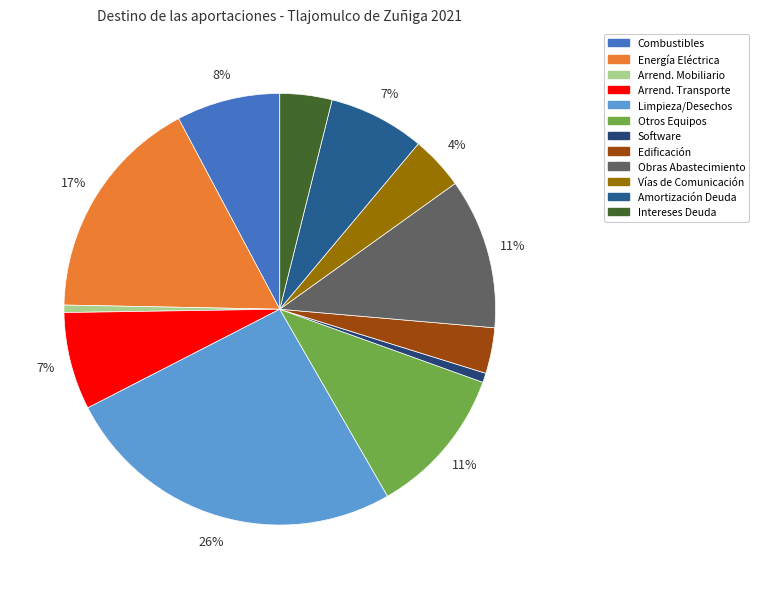

Is there any slice that represents more than half of the pie?

No